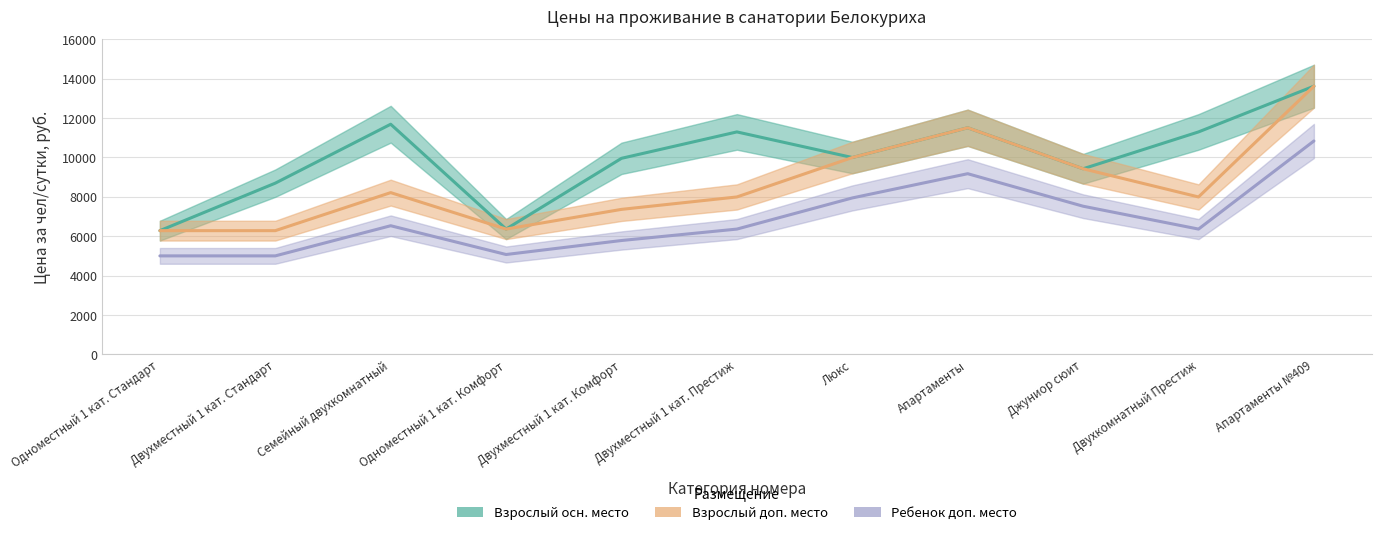

What is the minimum value shown in the chart?

5000